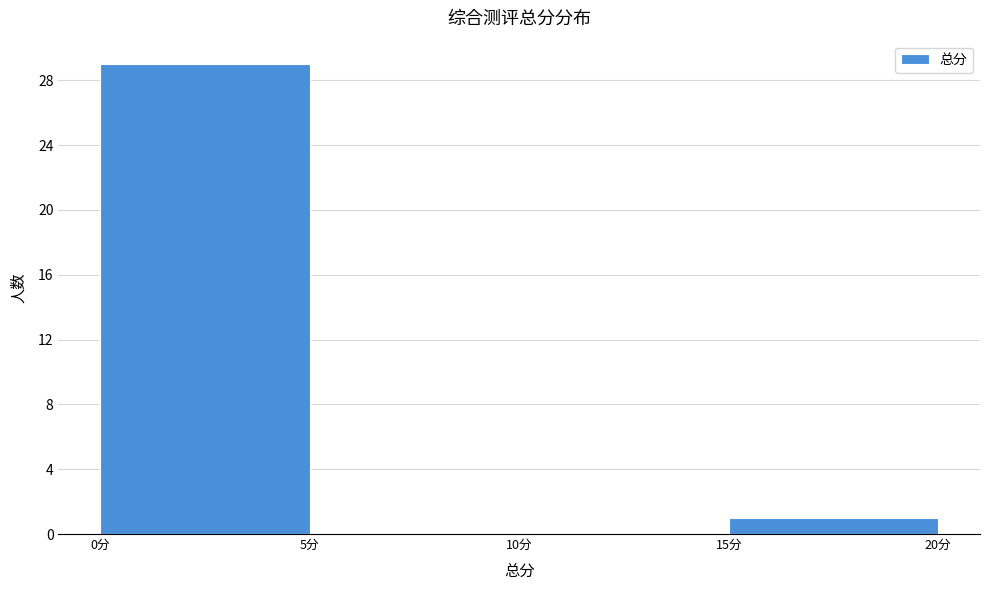

How tall is the bar that spans 15 to 20 on the x-axis? The values are not printed on the chart, so give them approximately, as read against the axis.

1